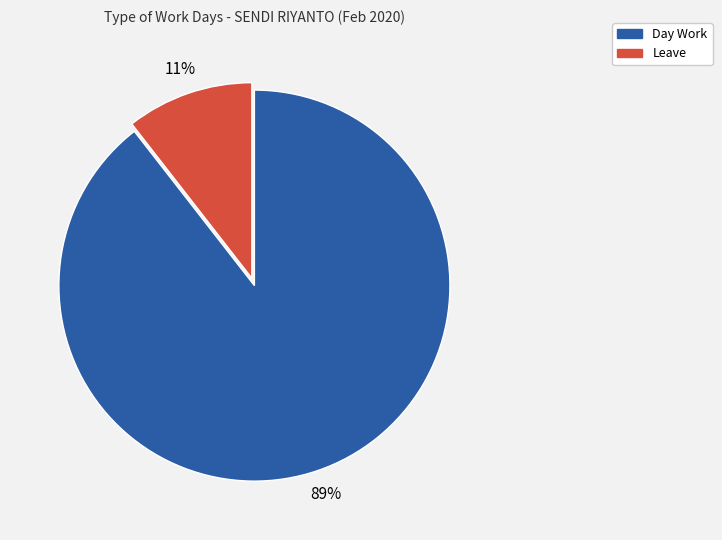

Is there any slice that represents more than half of the pie?

Yes